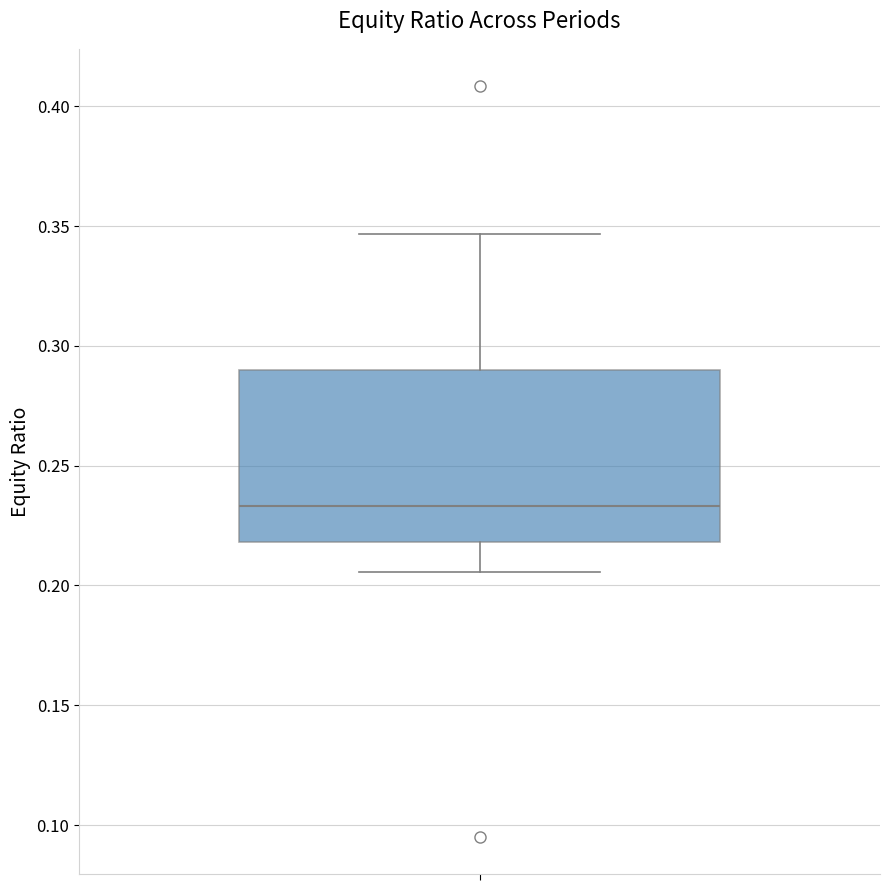

Read this box plot against the y-axis: the position of the median line, the range covered by the box, and the ends of both whiskers. The values are not printed on the chart, so give them approximately, as read against the axis.

median 0.235, box 0.220 to 0.290, whiskers 0.205 to 0.345